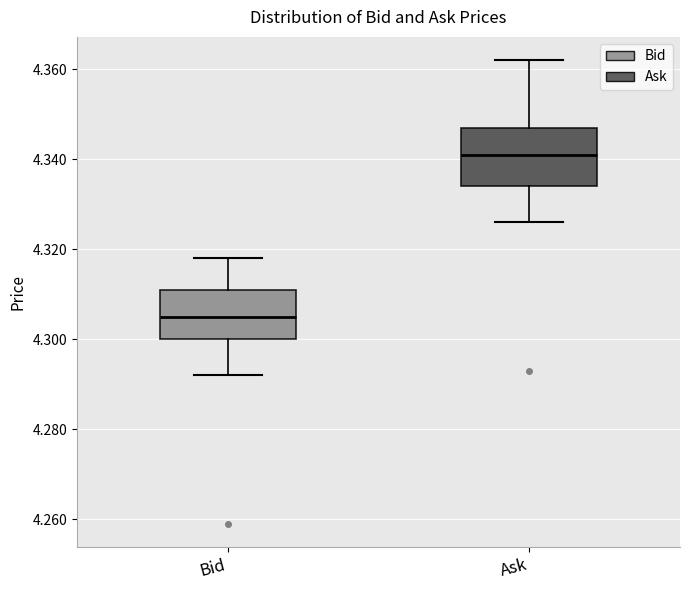

Where does the upper whisker of the box for Bid end on the y-axis? The values are not printed on the chart, so give them approximately, as read against the axis.

4.318